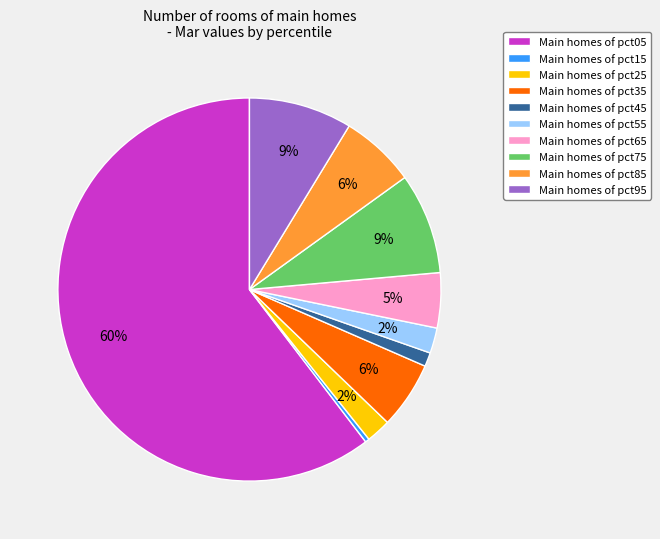

The Main homes of pct25 slice represents 2% of the pie. True or false?

True